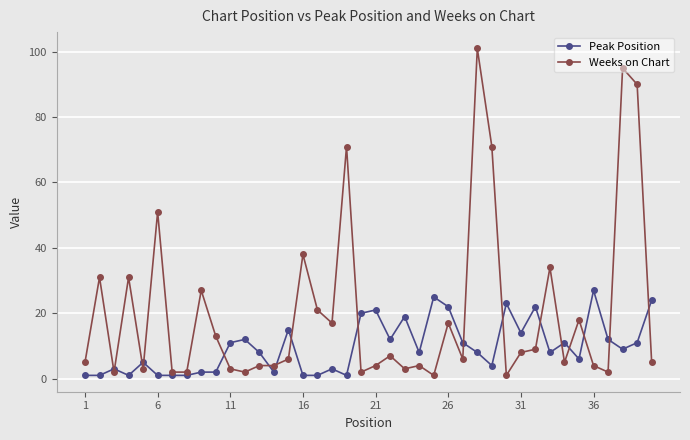

Is this an area chart (filled region under the line)?

No